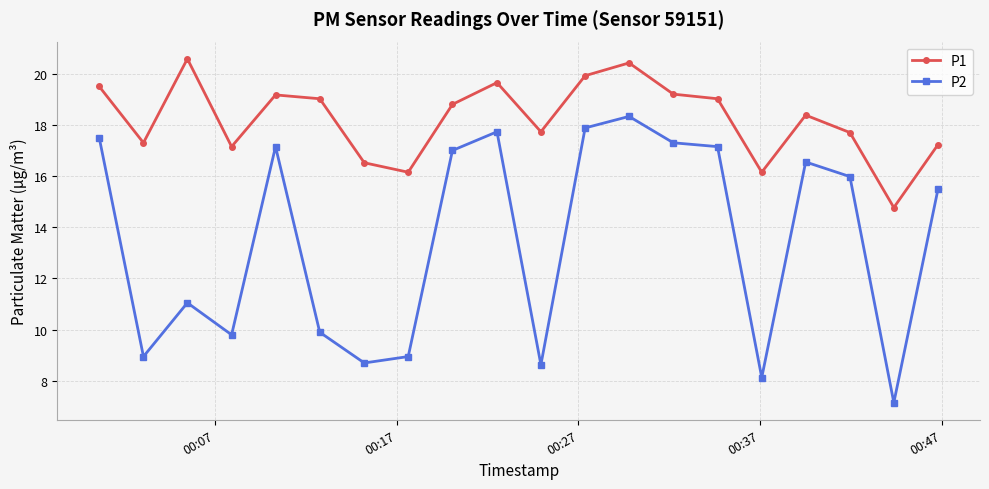

How many categories are shown in the chart?

20